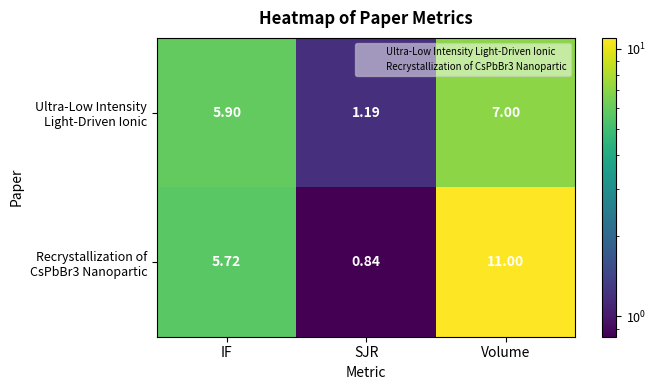

Which category has the highest value across all series?

Volume